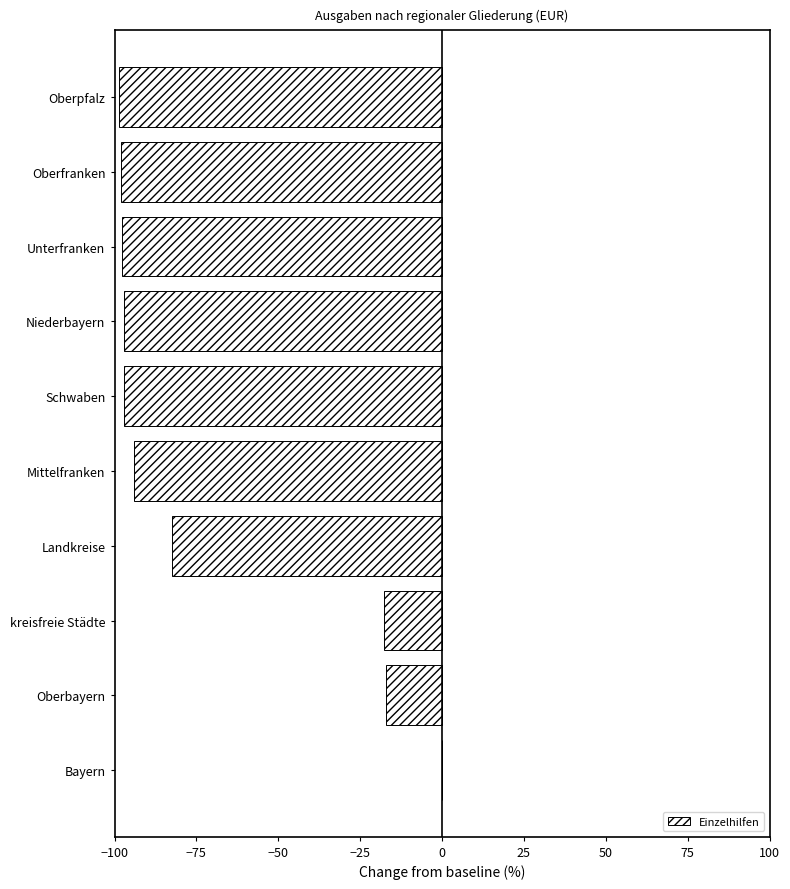

What is the sum of the values at Schwaben and Oberbayern?

-114.3